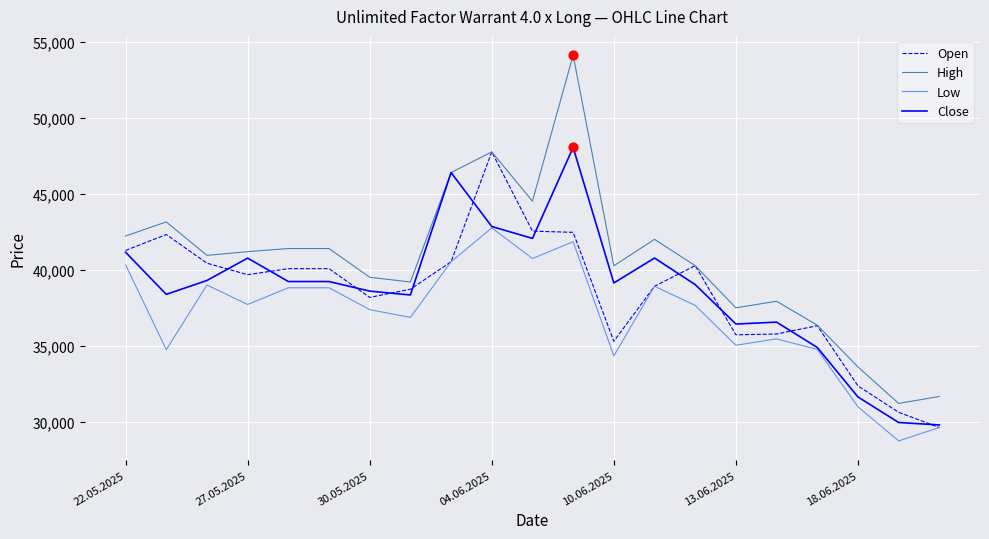

Which series has the widest spread of values?

High